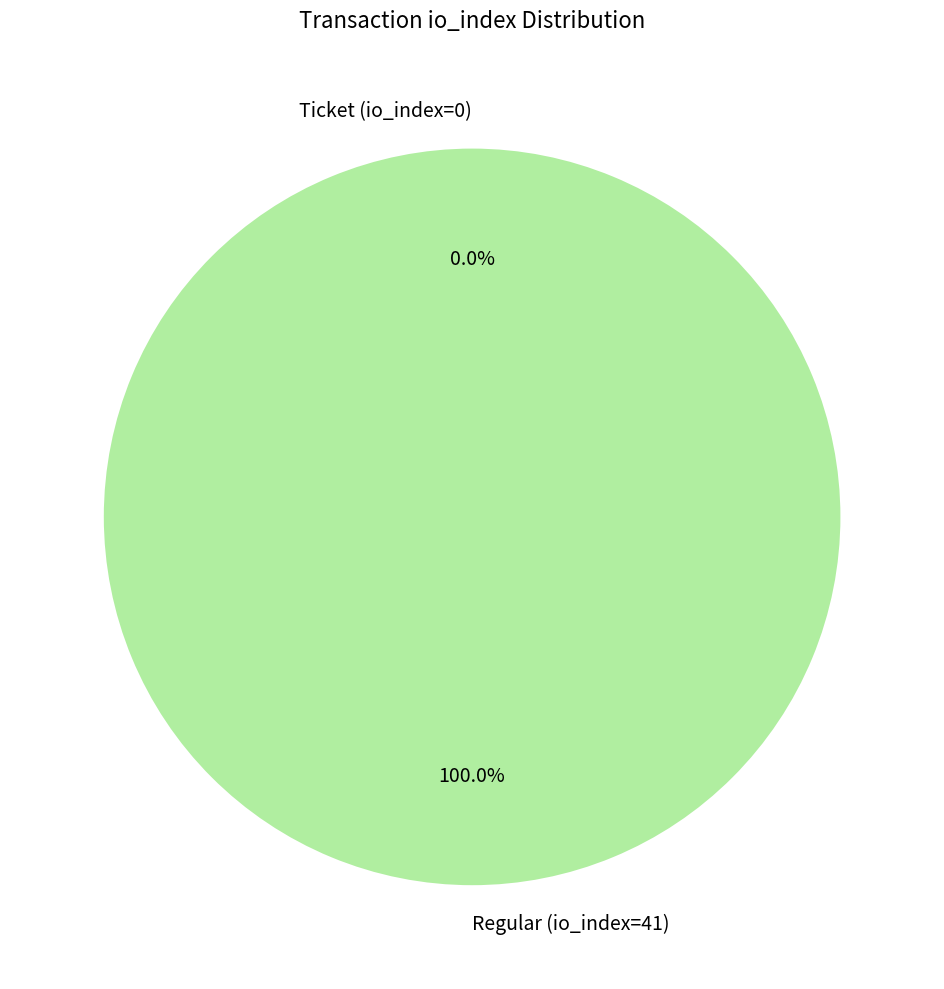

The Regular (io_index=41) slice represents 86% of the pie. True or false?

False